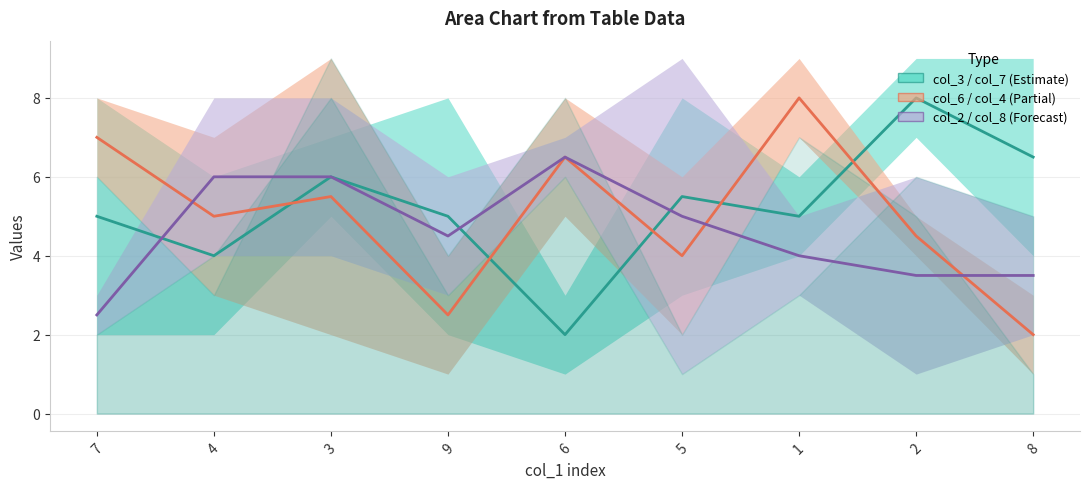

What is the value of the col_2/col_8 midline point at the 1st from the left?

2.5